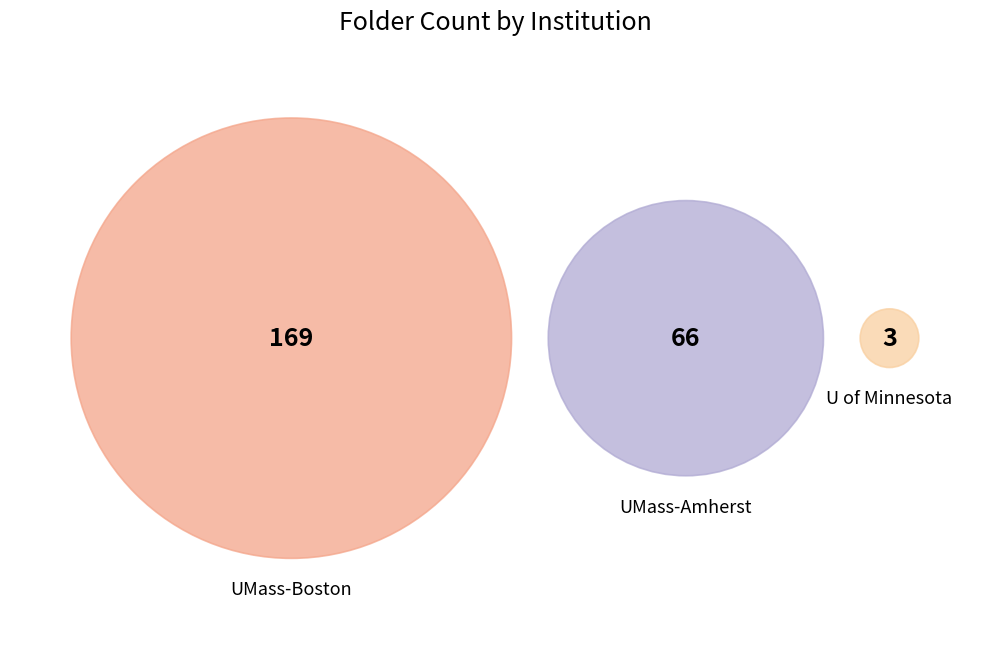

Which category has the smallest portion of the pie?

University of Minnesota